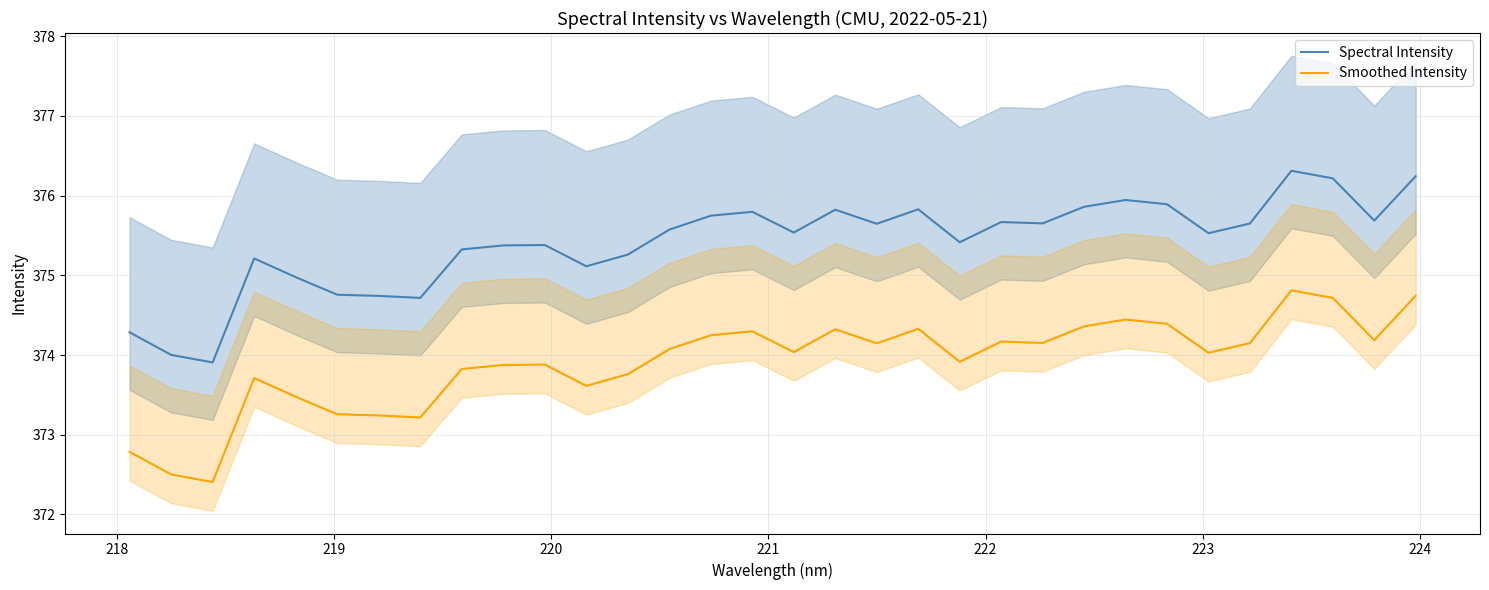

True or false: Spectral Intensity and Smoothed Intensity cross at least once.

False